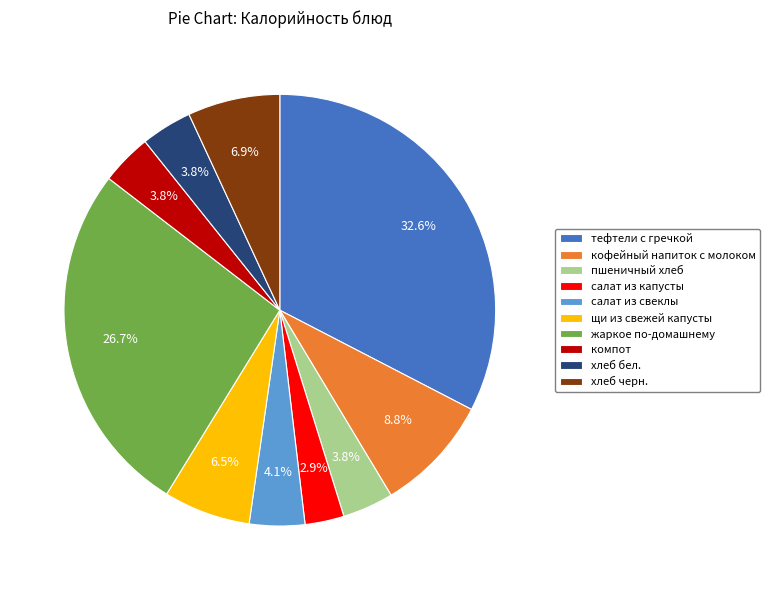

Between хлеб черн. and пшеничный хлеб, which is larger?

хлеб черн.